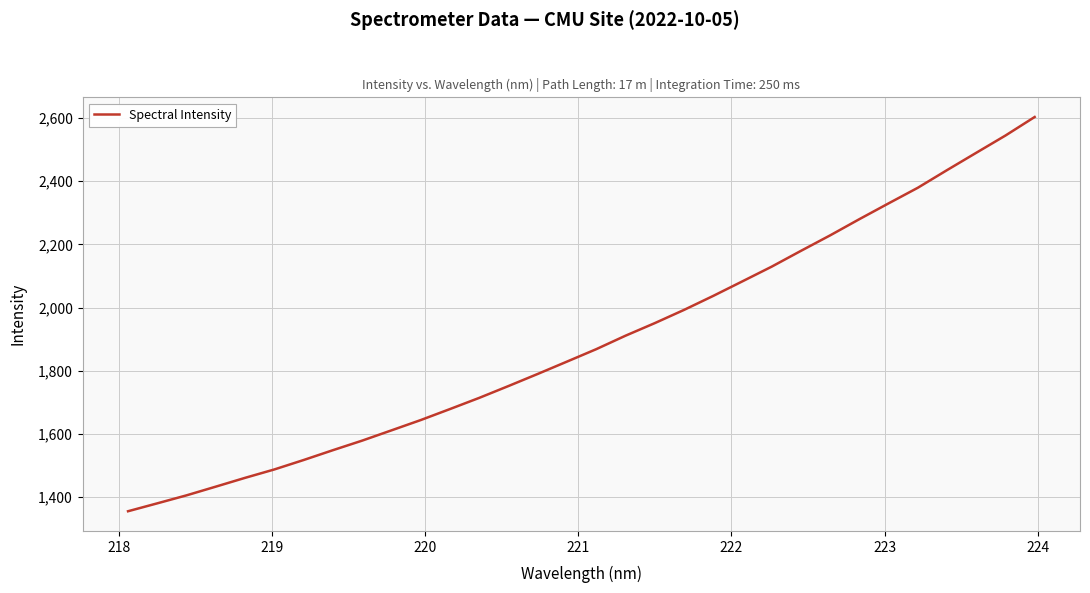

What is the smallest value displayed?

1355.5